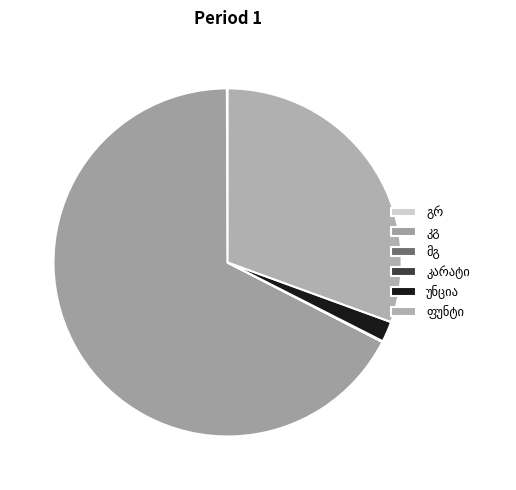

Combined, what portion of the pie is გრ and კარატი?

0.1%